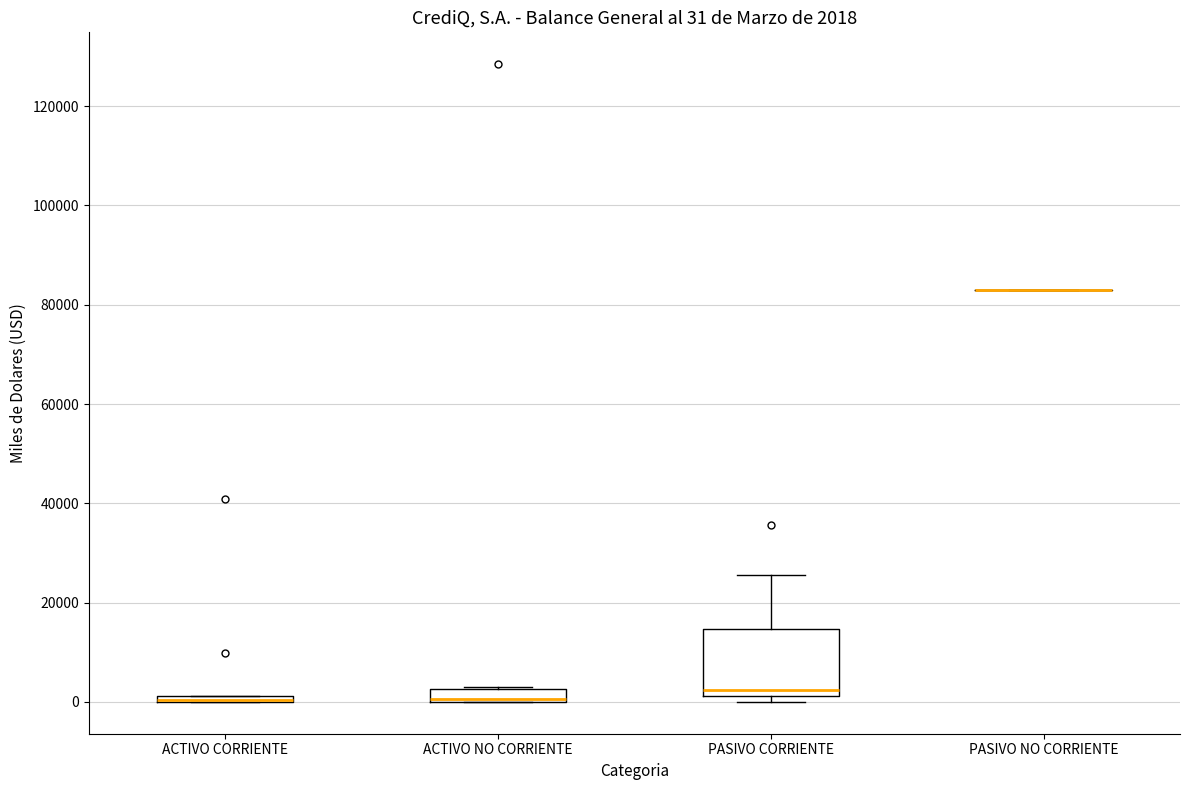

Comparing the boxes themselves (not the whiskers), which one is the tallest?

PASIVO CORRIENTE